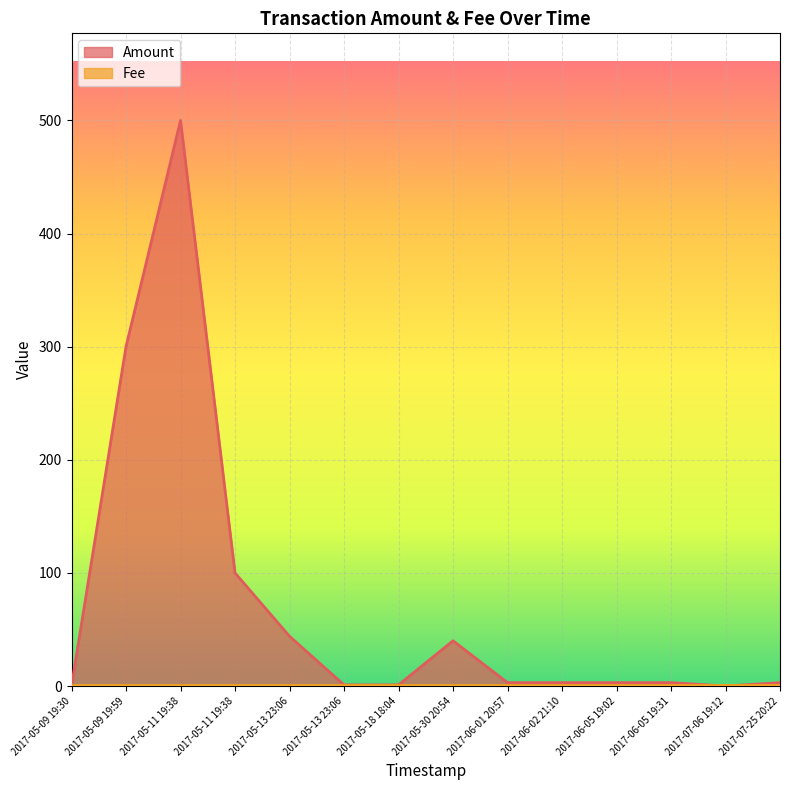

True or false: there are more than 2 points higher than both neighbors.

False